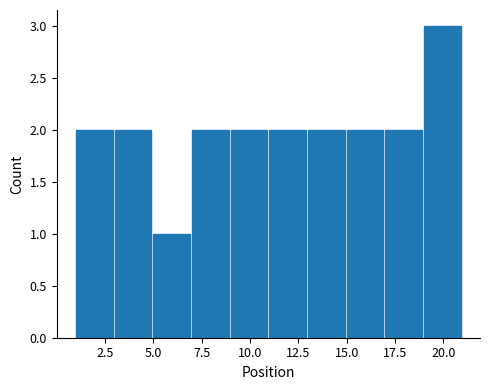

Reading left to right, transcribe this chart: for each bar, give the range it covers on the x-axis and its height. The values are not printed on the chart, so give them approximately, as read against the axis.

1 to 3: 2
3 to 5: 2
5 to 7: 1
7 to 9: 2
9 to 11: 2
11 to 13: 2
13 to 15: 2
15 to 17: 2
17 to 19: 2
19 to 21: 3